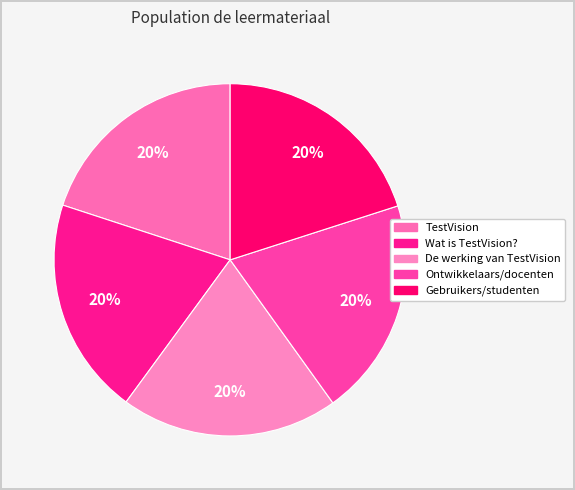

Does any single category account for the majority?

No